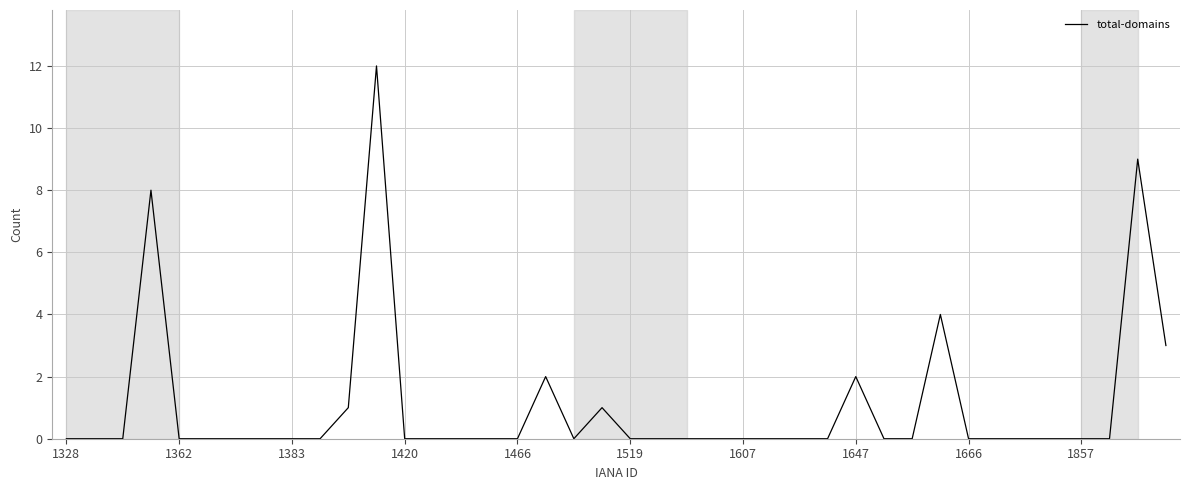

What is the difference between the maximum and minimum values?

12